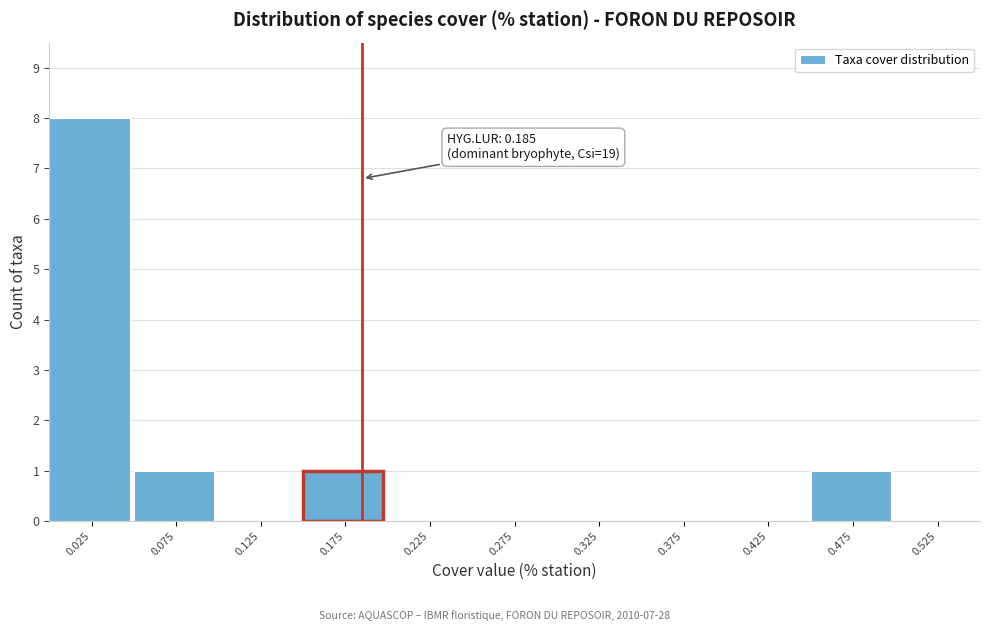

Over which range of the x-axis is the bar tallest?

0.00 to 0.05